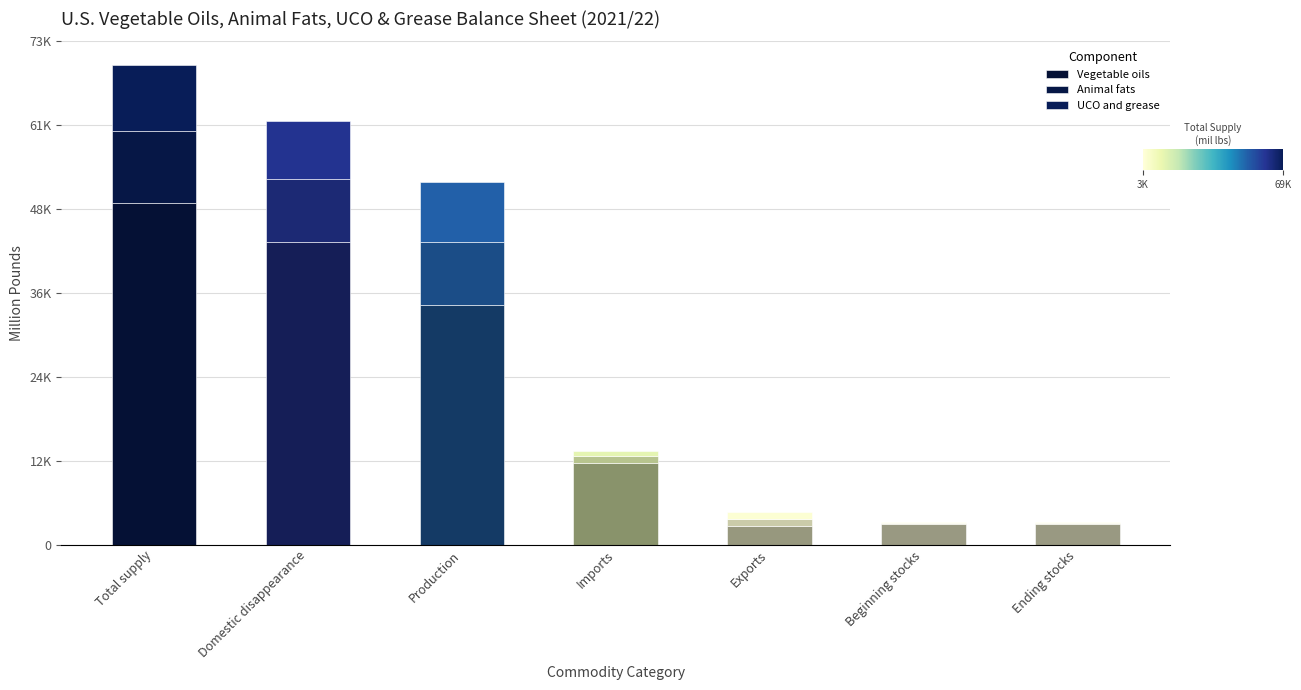

The Vegetable oils series shows 67174.3 at Domestic disappearance. True or false?

False